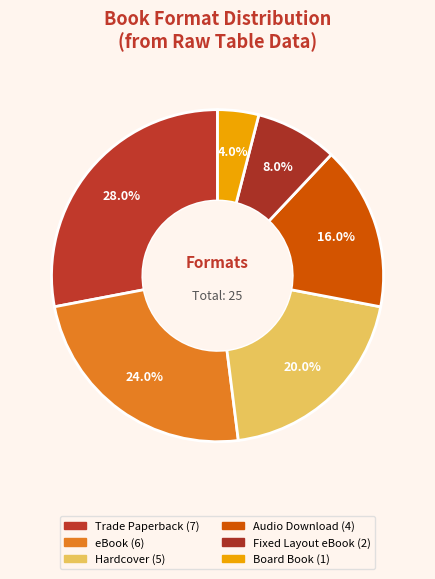

To the nearest percent, what is the difference between the largest and smallest slice percentages?

24%